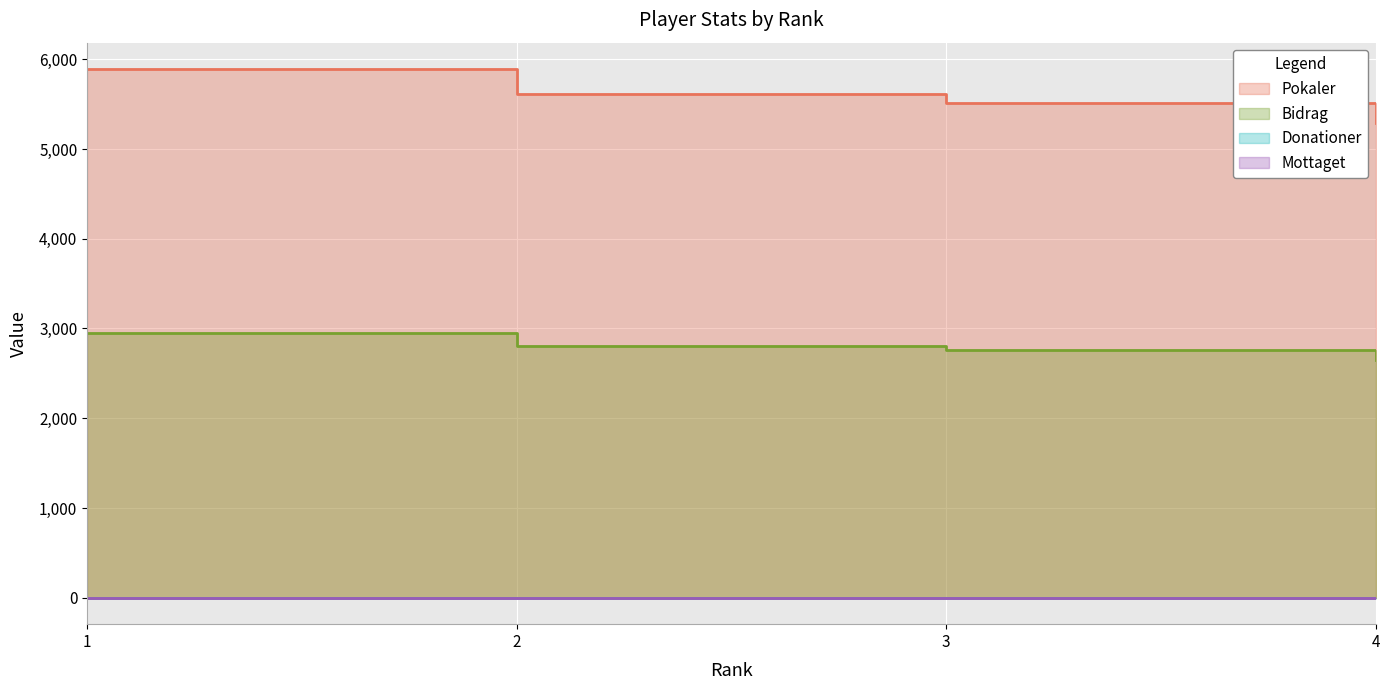

True or false: Pokaler has more than 0 interior local peaks.

False